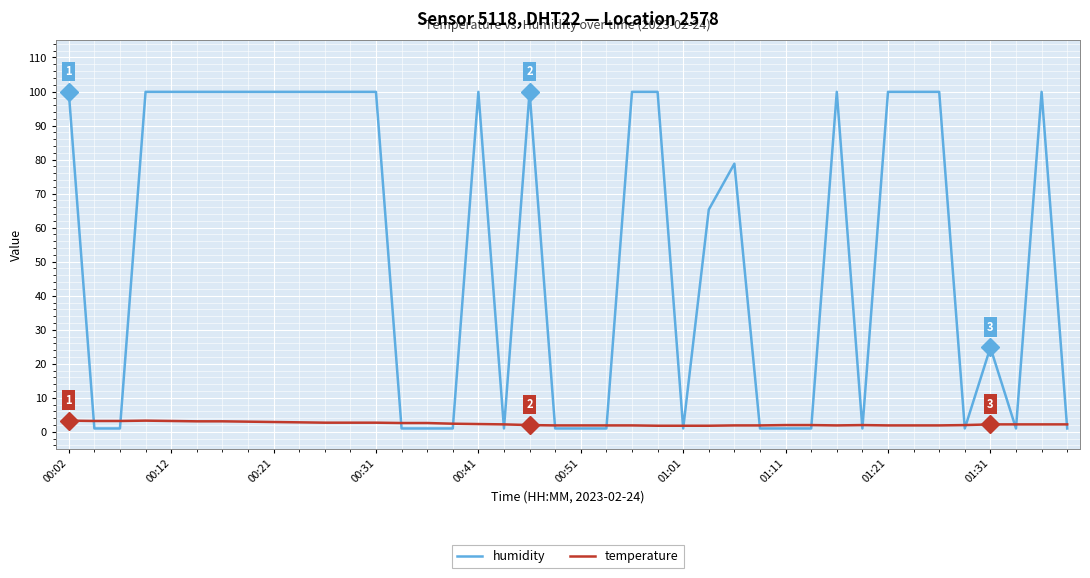

Which series has the largest total across all categories?

humidity